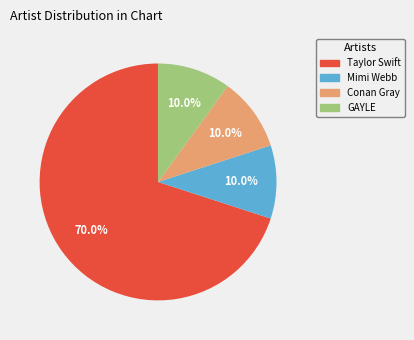

To the nearest percent, what percentage of the pie is Mimi Webb?

10%